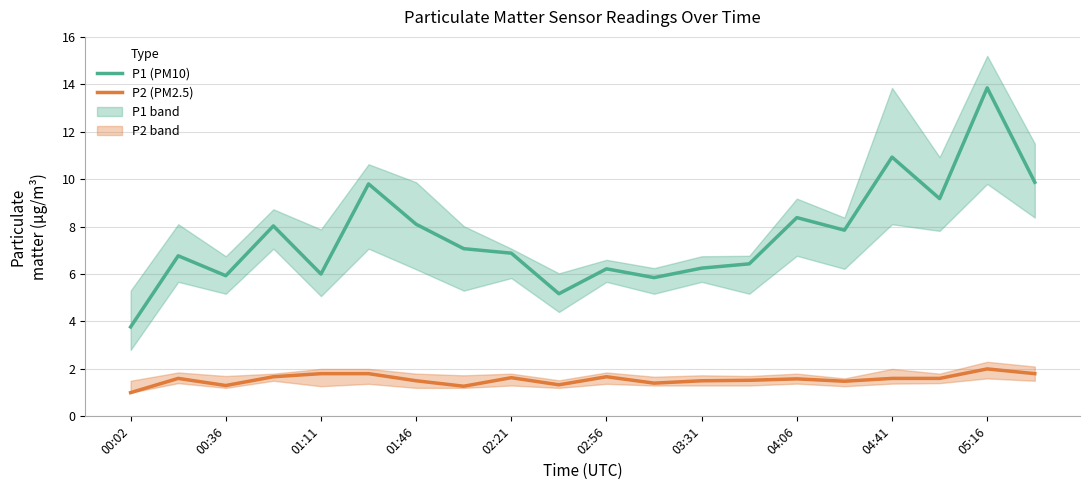

What are all the series names shown in the legend?

P1 (PM10), P2 (PM2.5)